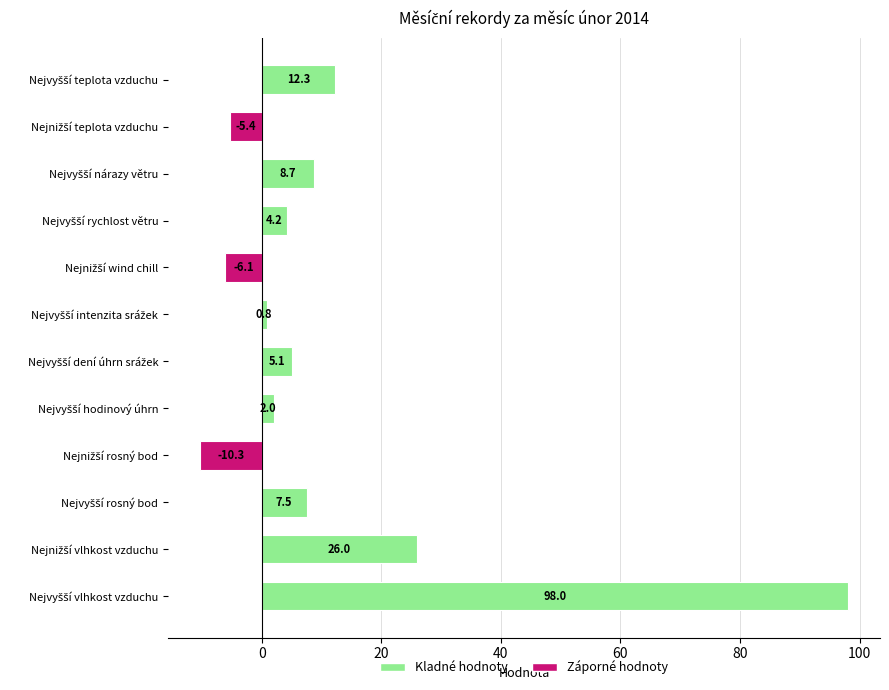

Reading bottom to top, extract all data points from this chart.

98.0	26.0	7.5	-10.3	2.0	5.1	0.8	-6.1	4.2	8.7	-5.4	12.3